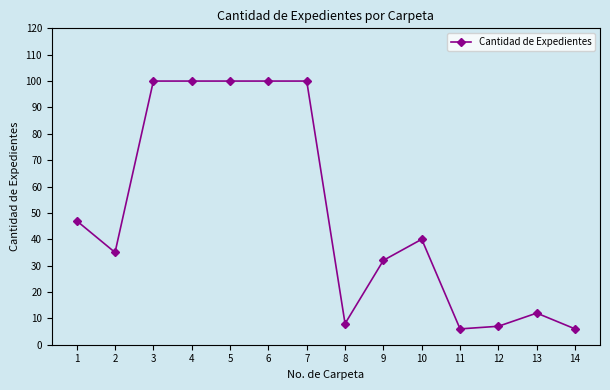

What is the maximum value shown in the chart?

100